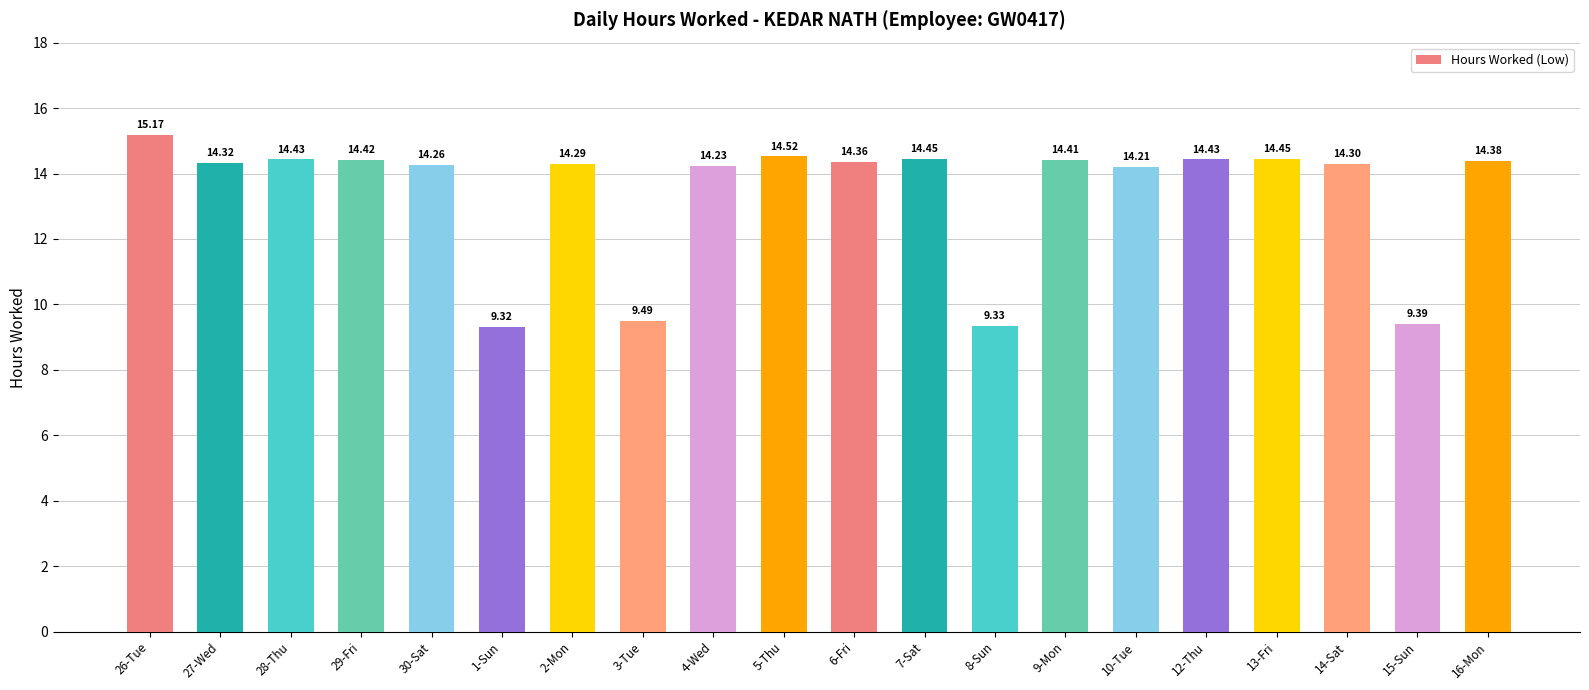

What is the ratio of the value at 9-Mon to the value at 10-Tue?

1.0